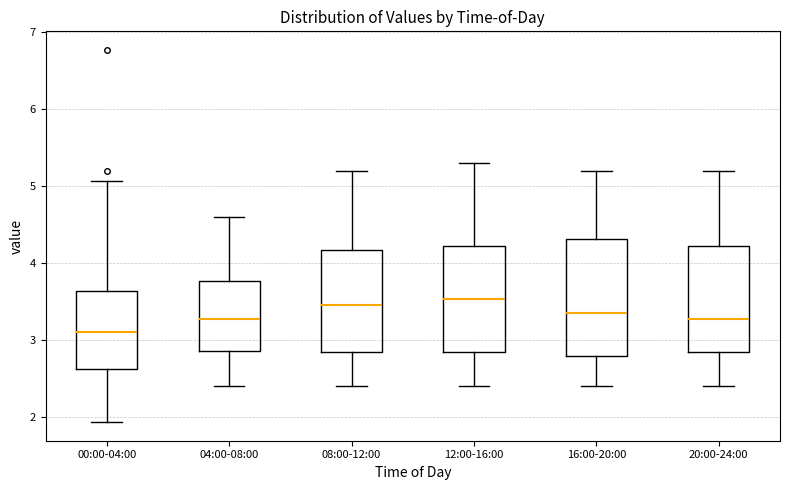

Which box has the lowest median line?

00:00-04:00